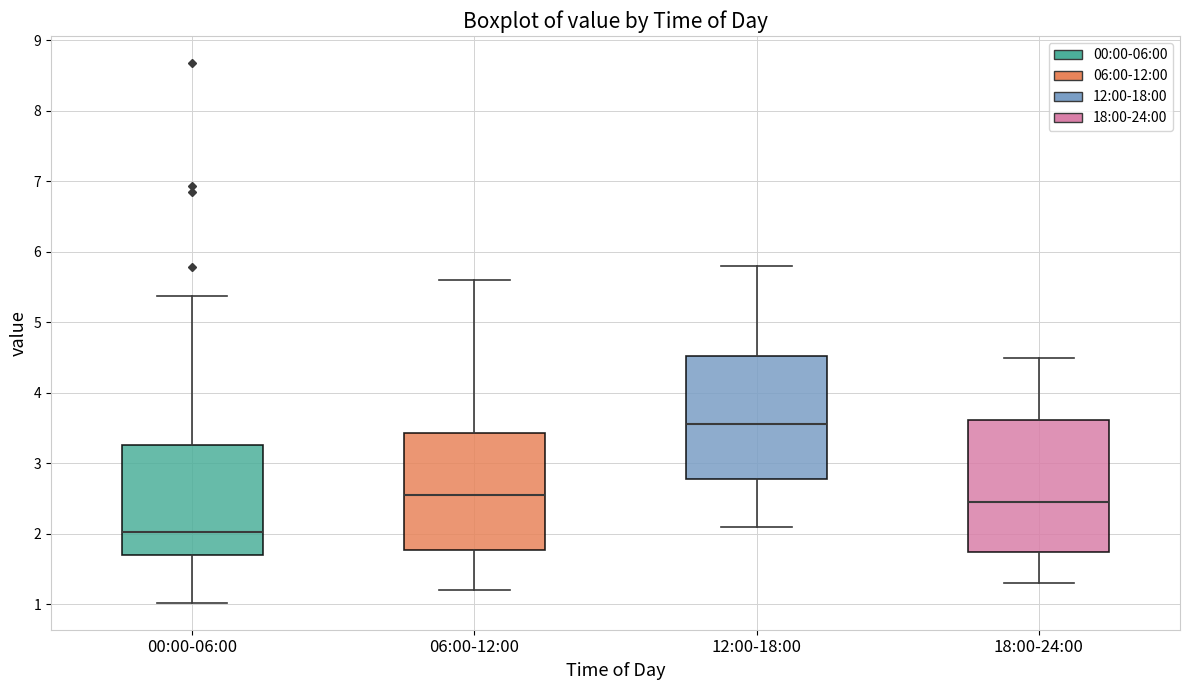

Reading left to right, transcribe this box plot: for each box, give where its median line is, the range the box spans, and where its two whiskers end, as read against the y-axis. The values are not printed on the chart, so give them approximately, as read against the axis.

00:00-06:00: median 2.0, box 1.7 to 3.3, whiskers 1.0 to 5.4
06:00-12:00: median 2.6, box 1.8 to 3.4, whiskers 1.2 to 5.6
12:00-18:00: median 3.6, box 2.8 to 4.5, whiskers 2.1 to 5.8
18:00-24:00: median 2.5, box 1.7 to 3.6, whiskers 1.3 to 4.5